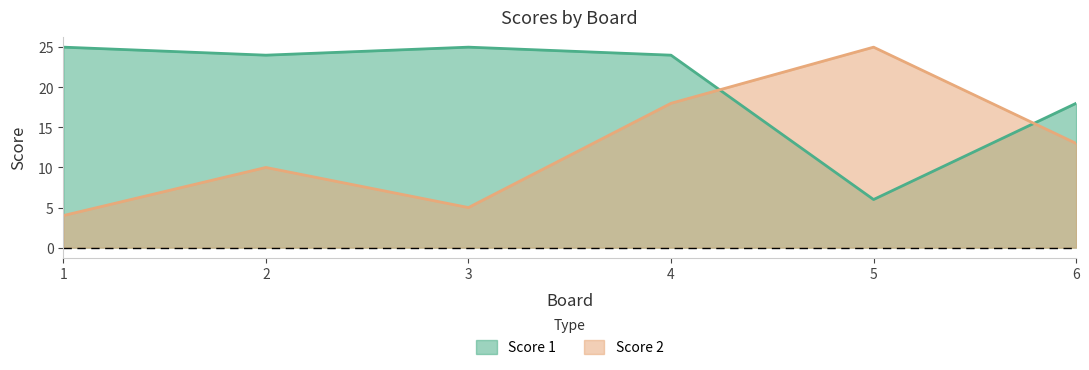

At which category does Score 2 reach its first local valley?

3